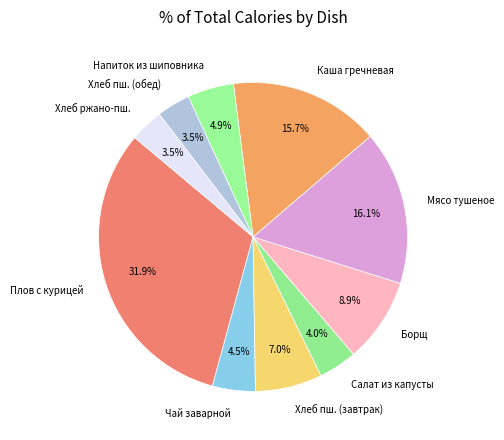

How much of the chart is everything except Салат из капусты?

96.0%